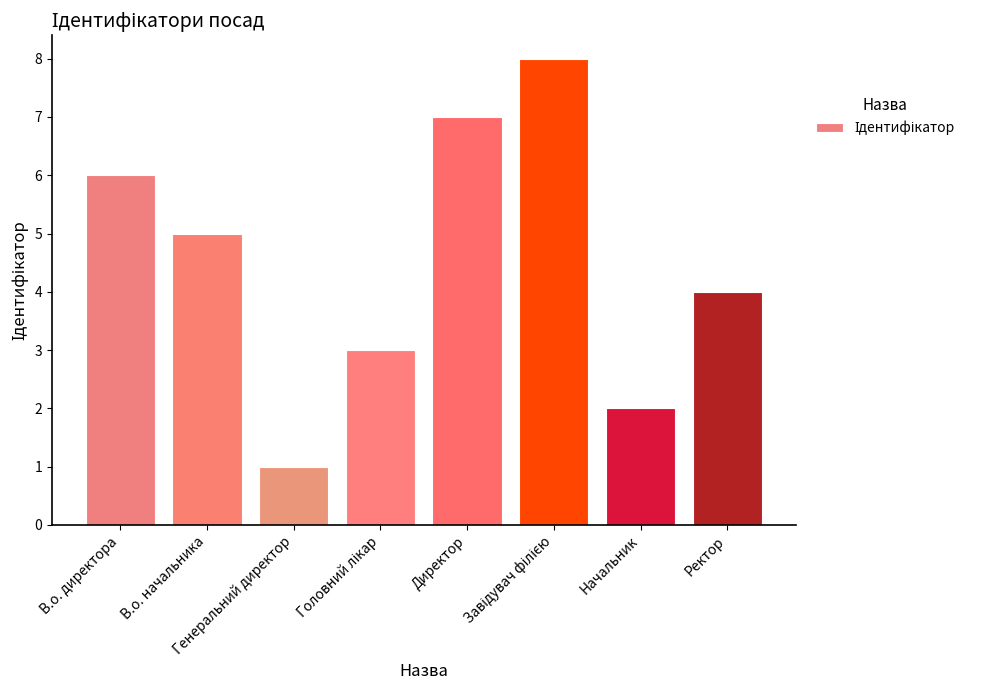

What is the greatest value displayed?

8